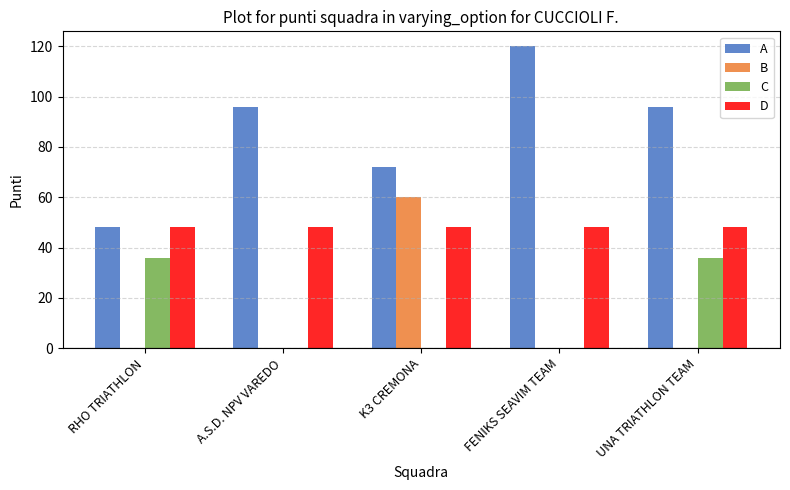

What is the sum of all A values?

432